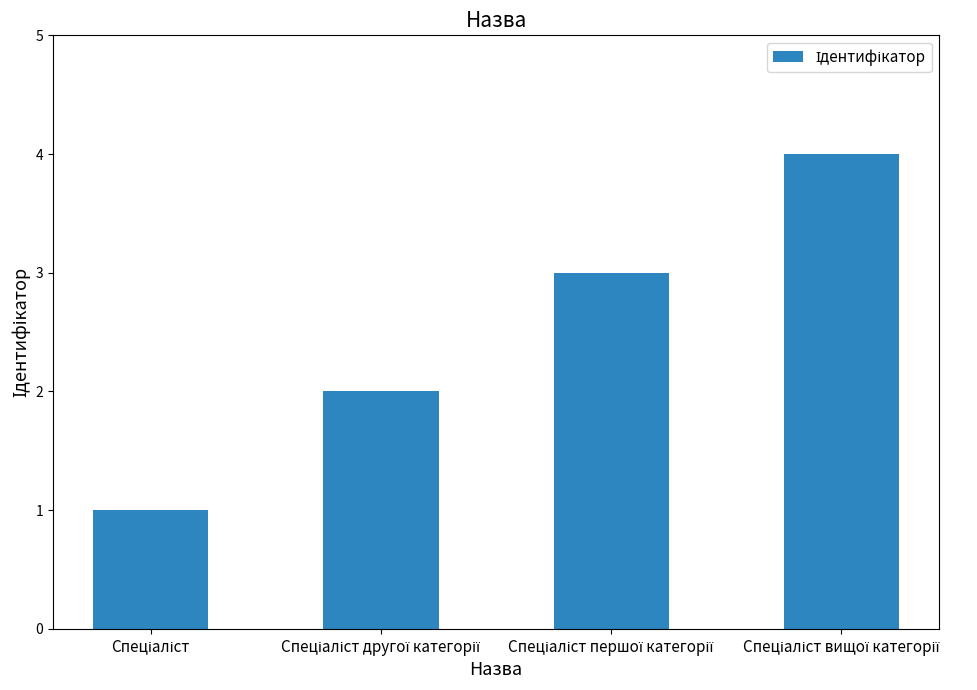

What is the maximum value shown in the chart?

4